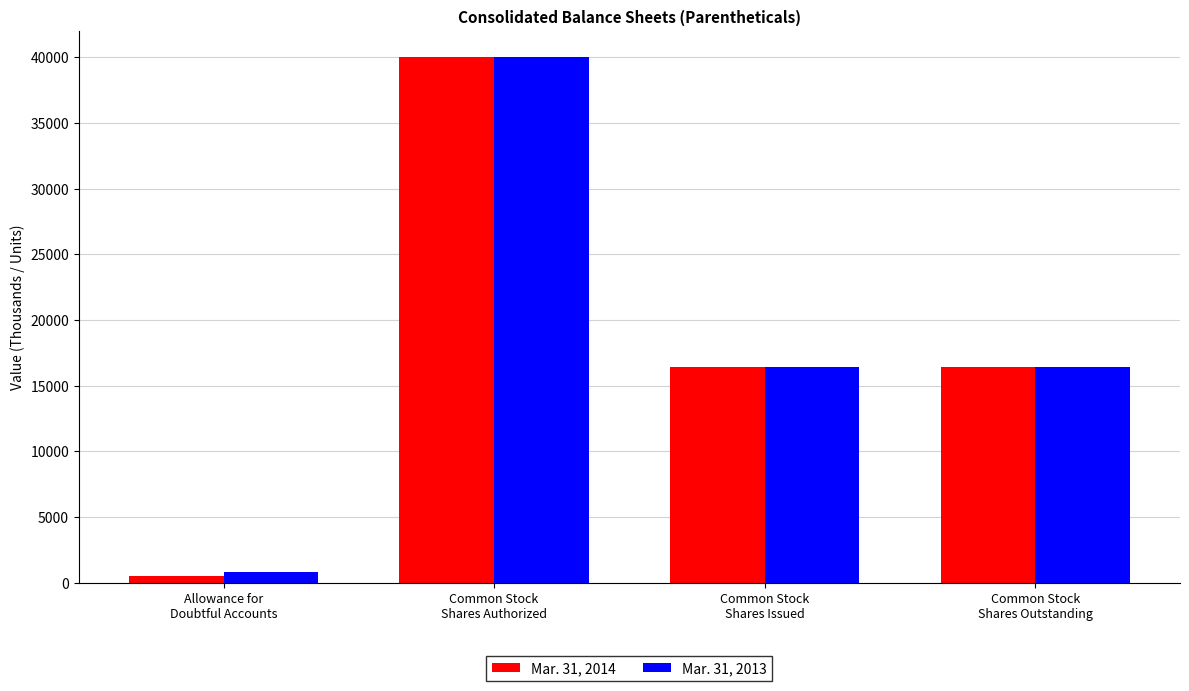

True or false: Mar. 31, 2014 has a value of 501 at Allowance for
Doubtful Accounts.

True